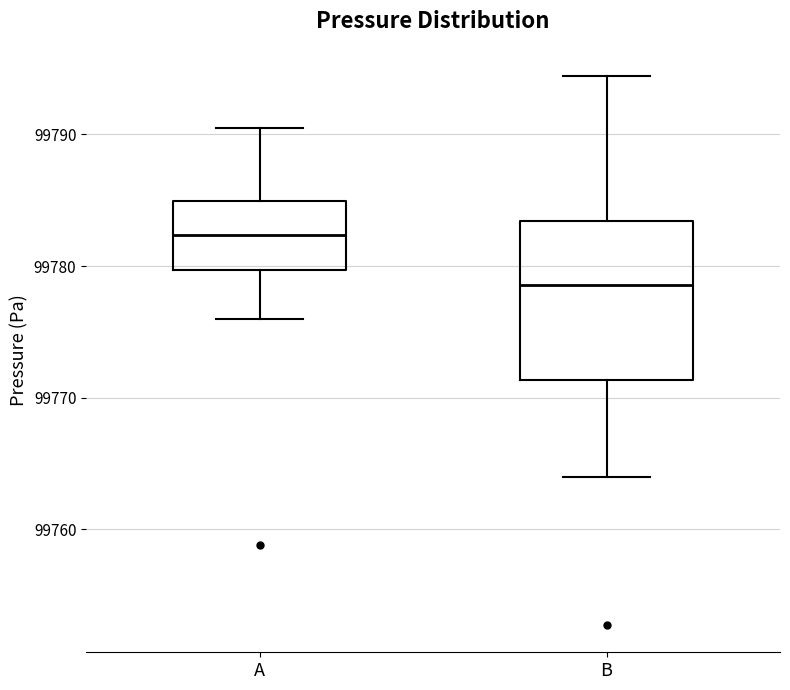

Which box's median line is the lowest?

B